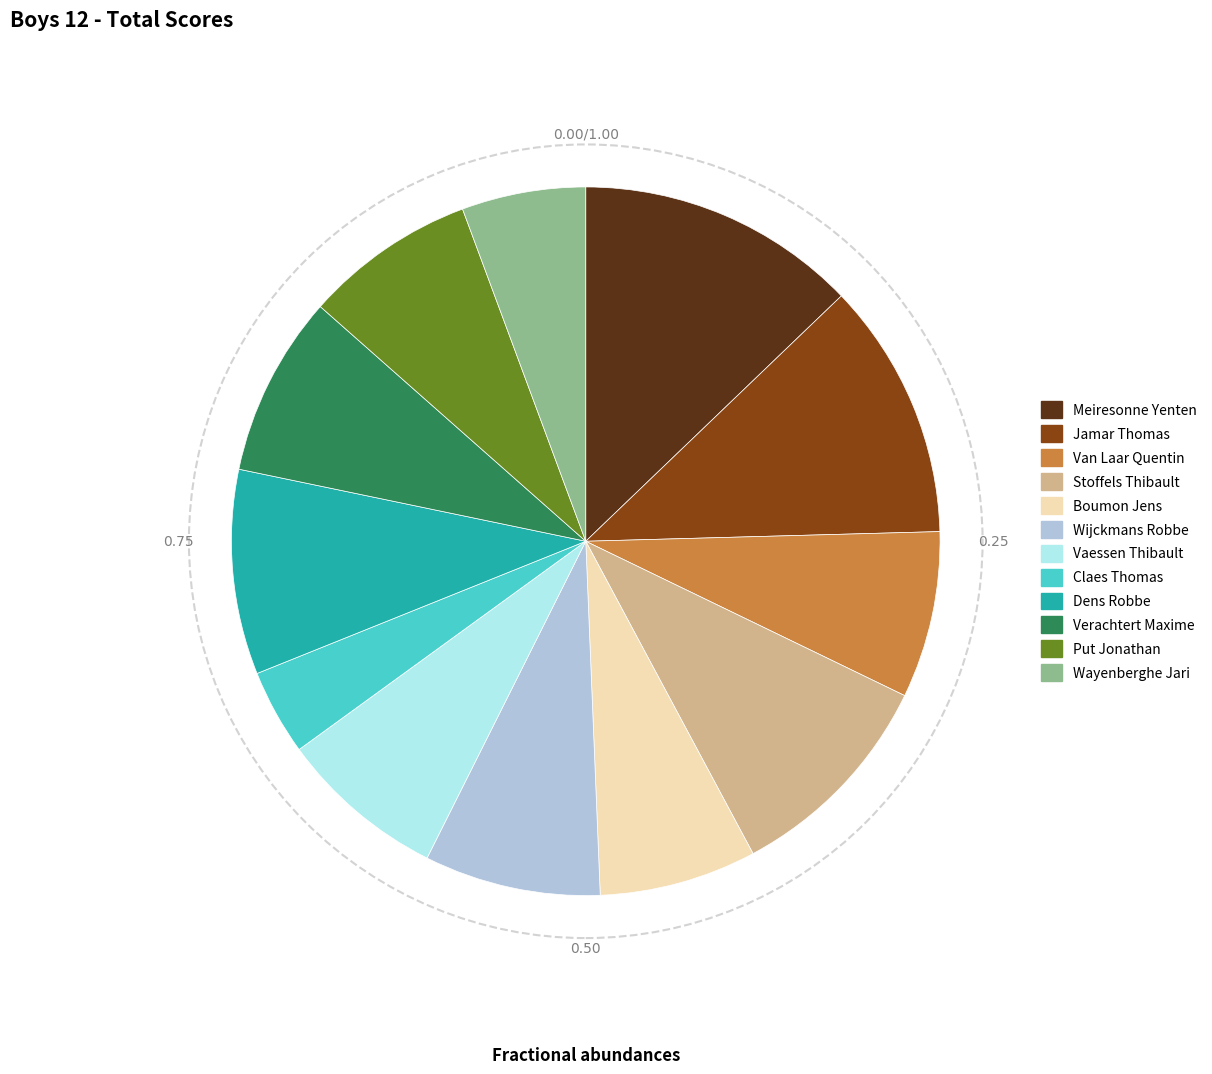

Does Dens Robbe represent more than half of the total?

No